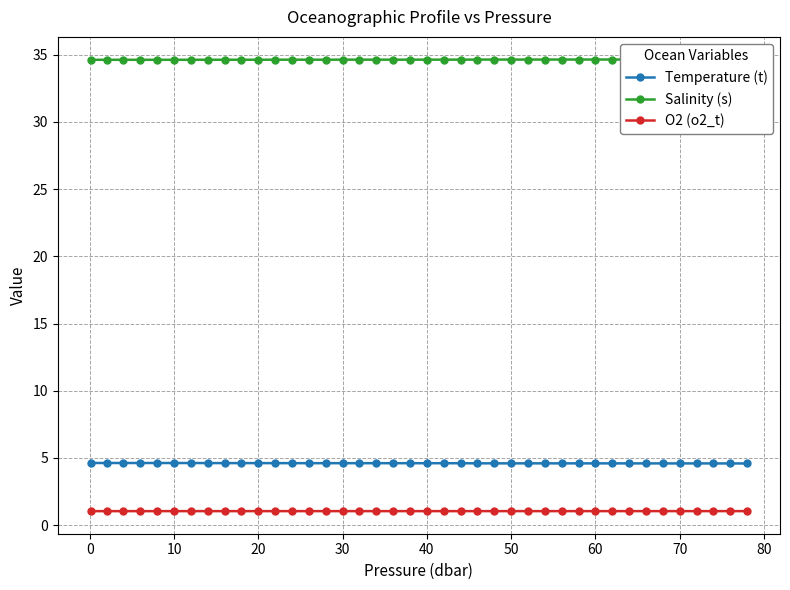

Reading left to right, list all the values displayed in this chart.

Temperature (t): 4.6	4.6	4.6	4.6	4.6	4.6	4.6	4.6	4.6	4.6	4.6	4.6	4.6	4.6	4.6	4.6	4.6	4.6	4.6	4.6	4.6	4.6	4.6	4.6	4.6	4.6	4.6	4.6	4.6	4.6	4.6	4.6	4.6	4.6	4.6	4.6	4.6	4.6	4.6	4.6
Salinity (s): 34.6	34.6	34.6	34.6	34.6	34.6	34.6	34.6	34.6	34.6	34.6	34.6	34.6	34.6	34.6	34.6	34.6	34.6	34.6	34.6	34.6	34.6	34.6	34.6	34.6	34.6	34.6	34.6	34.6	34.6	34.6	34.6	34.6	34.6	34.6	34.6	34.6	34.7	34.7	34.7
O2 (o2_t): 1.0	1.0	1.0	1.0	1.0	1.0	1.0	1.0	1.0	1.0	1.0	1.0	1.0	1.0	1.0	1.0	1.0	1.0	1.0	1.0	1.0	1.0	1.0	1.0	1.0	1.0	1.0	1.0	1.0	1.0	1.0	1.0	1.0	1.0	1.0	1.0	1.0	1.0	1.0	1.0